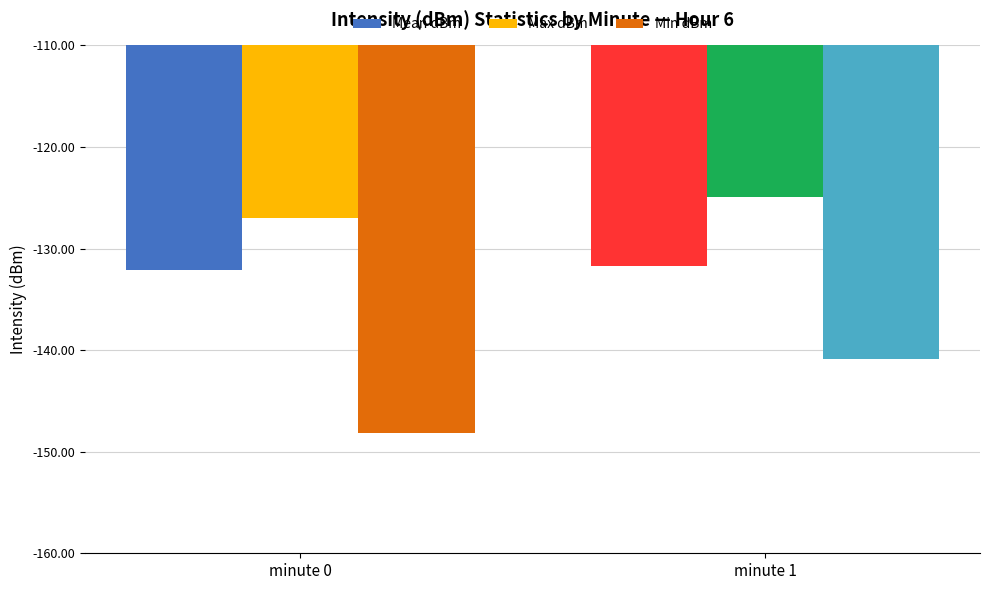

Reading left to right, what are all the values shown in this chart?

Mean dBm: -132.1	-131.7
Max dBm: -127.0	-124.9
Min dBm: -148.1	-140.9